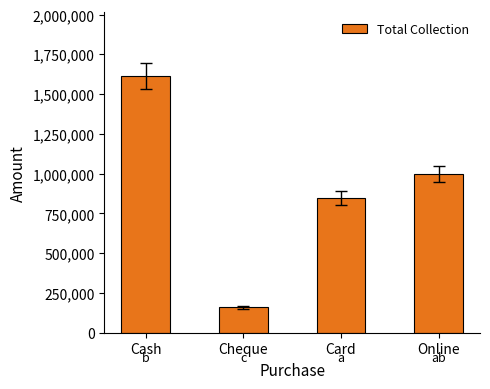

Does the chart contain stacked bars?

No